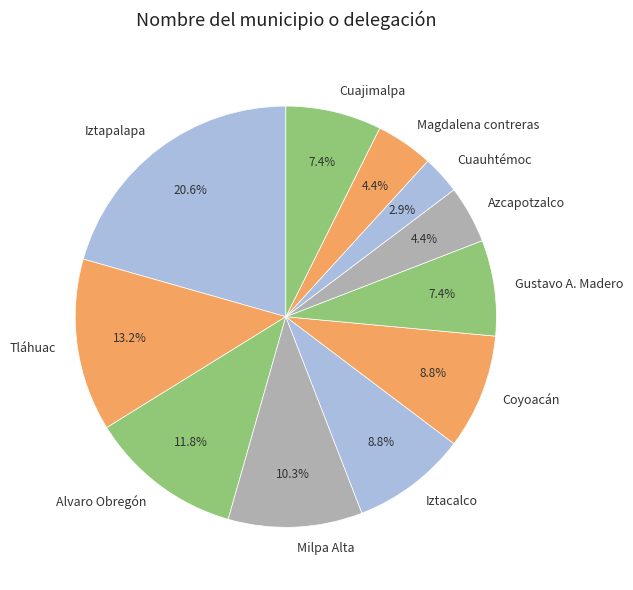

Combined, what portion of the pie is Tláhuac and Azcapotzalco?

17.6%